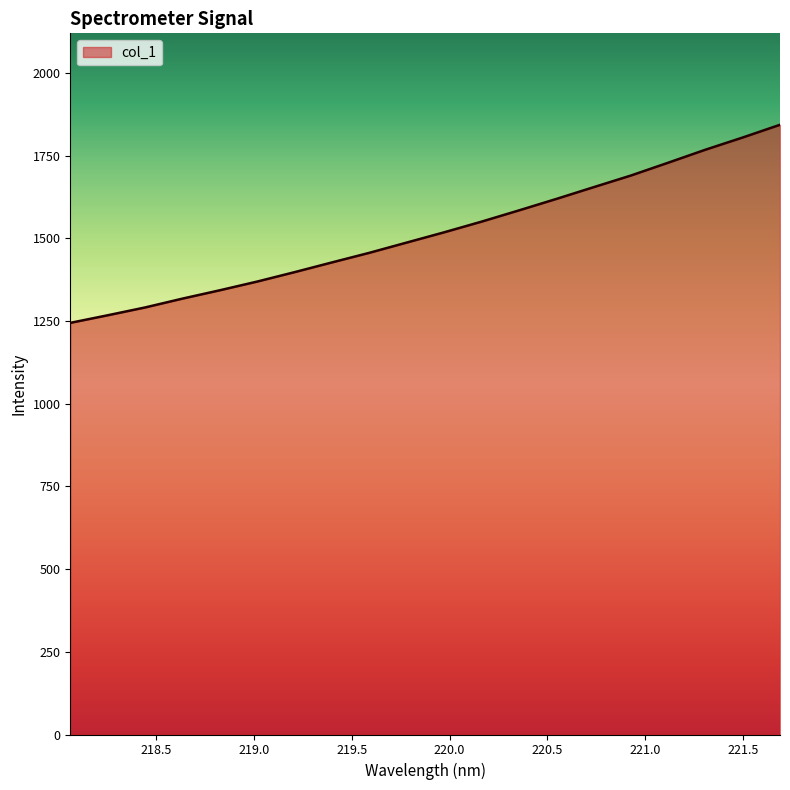

What is the difference between the maximum and minimum values?

598.8